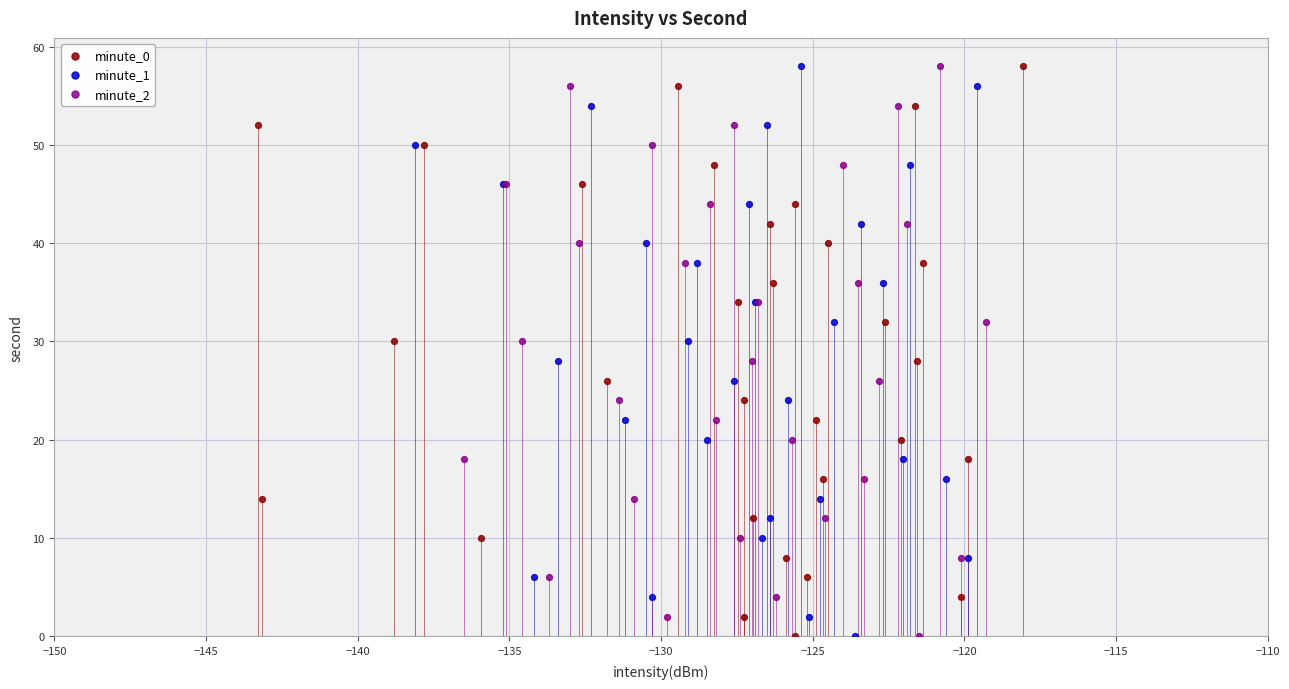

What are all the series names shown in the legend?

minute_0, minute_1, minute_2